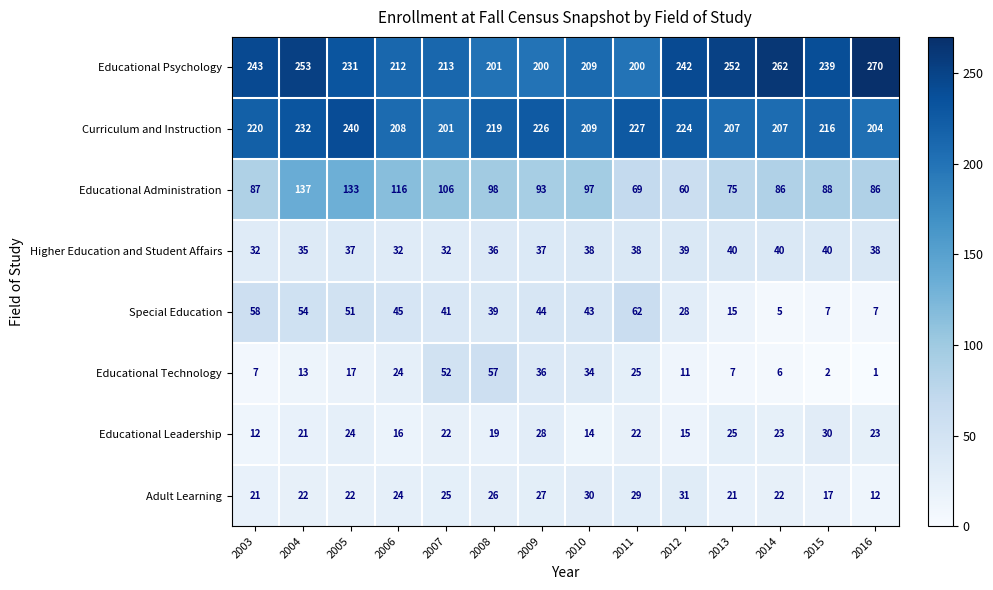

What is the total value across all series at 2005?

755